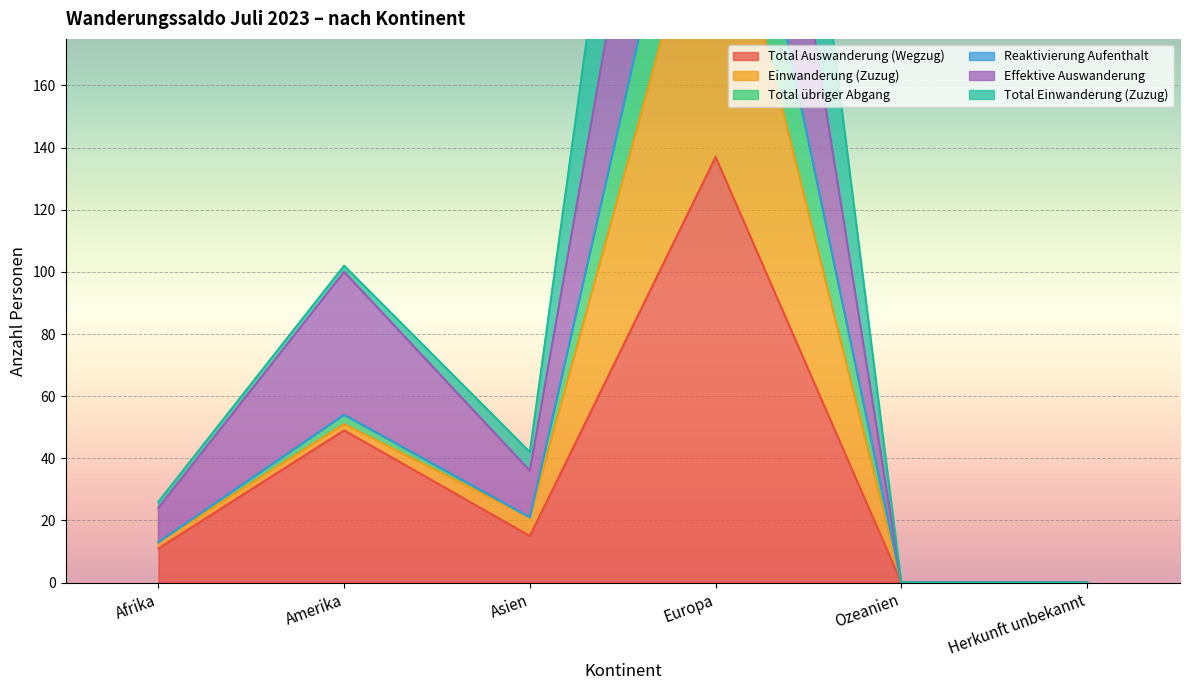

Count the number of categories in the chart.

6